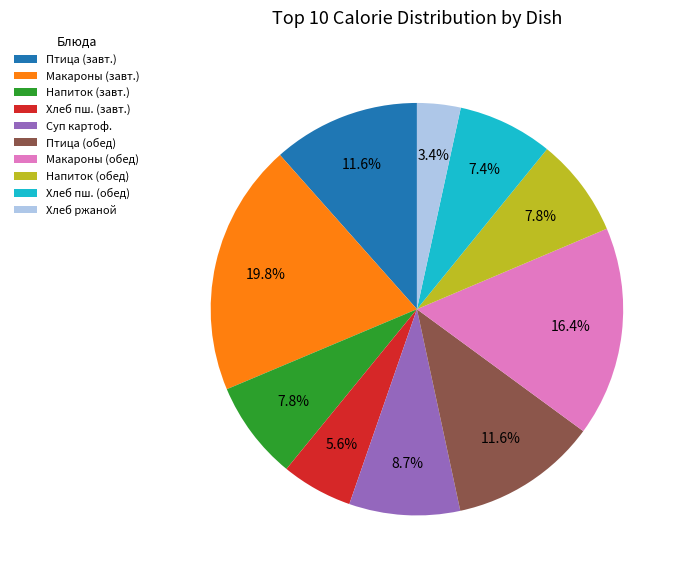

What is the total percentage of Хлеб ржаной and Птица (обед)?

15.0%